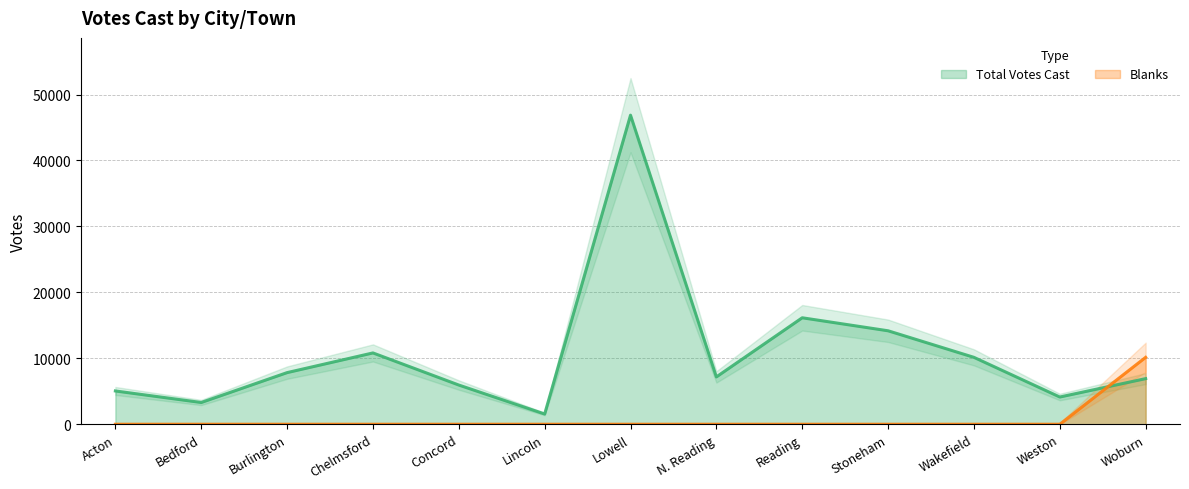

The Total Votes Cast series shows 3948 at Burlington. True or false?

False